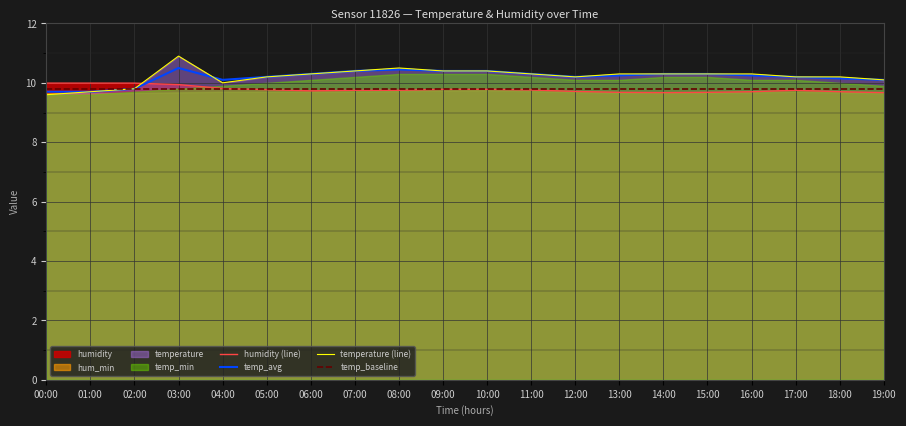

Reading left to right, list all the values displayed in this chart.

humidity (line): 00:00=10.0	01:00=10.0	02:00=10.0	03:00=9.9	04:00=9.8	05:00=9.8	06:00=9.7	07:00=9.8	08:00=9.8	09:00=9.8	10:00=9.8	11:00=9.8	12:00=9.7	13:00=9.7	14:00=9.7	15:00=9.7	16:00=9.7	17:00=9.8	18:00=9.7	19:00=9.7
temp_avg: 00:00=9.7	01:00=9.7	02:00=9.8	03:00=10.5	04:00=10.1	05:00=10.2	06:00=10.3	07:00=10.4	08:00=10.4	09:00=10.4	10:00=10.4	11:00=10.3	12:00=10.2	13:00=10.2	14:00=10.3	15:00=10.3	16:00=10.2	17:00=10.2	18:00=10.2	19:00=10.1
temperature (line): 00:00=9.6	01:00=9.7	02:00=9.8	03:00=10.9	04:00=10.0	05:00=10.2	06:00=10.3	07:00=10.4	08:00=10.5	09:00=10.4	10:00=10.4	11:00=10.3	12:00=10.2	13:00=10.3	14:00=10.3	15:00=10.3	16:00=10.3	17:00=10.2	18:00=10.2	19:00=10.1
temp_baseline: 00:00=9.8	01:00=9.8	02:00=9.8	03:00=9.8	04:00=9.8	05:00=9.8	06:00=9.8	07:00=9.8	08:00=9.8	09:00=9.8	10:00=9.8	11:00=9.8	12:00=9.8	13:00=9.8	14:00=9.8	15:00=9.8	16:00=9.8	17:00=9.8	18:00=9.8	19:00=9.8